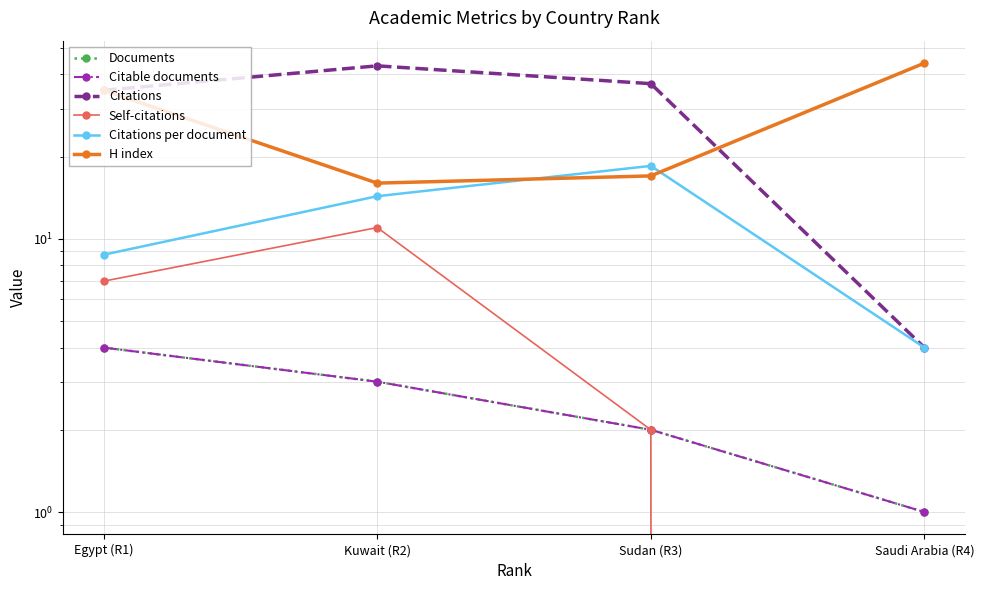

What is the highest value of the Citable documents series?

4.0